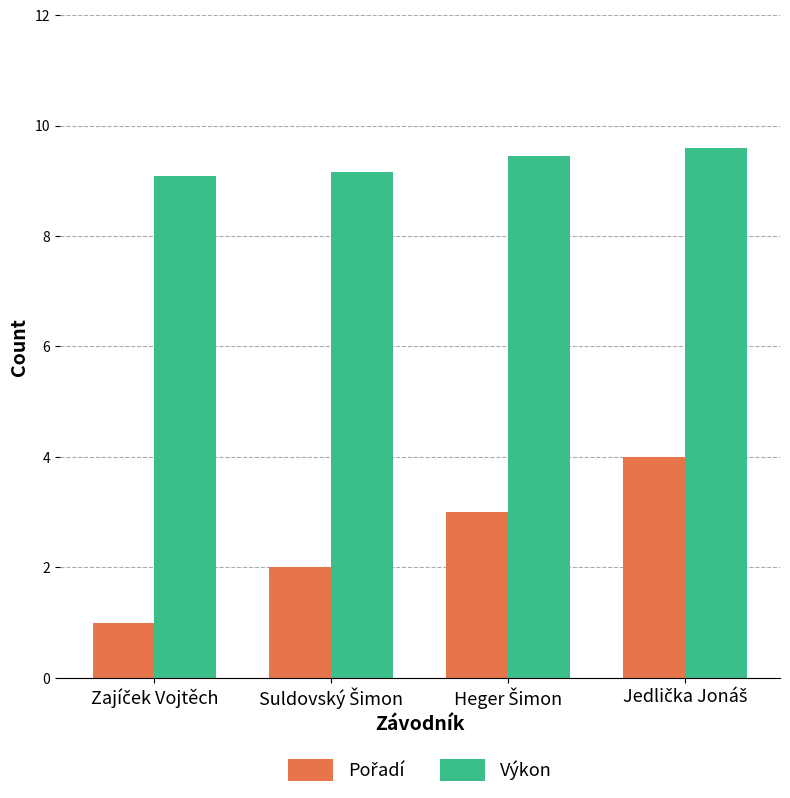

What is the smallest value displayed?

1.0